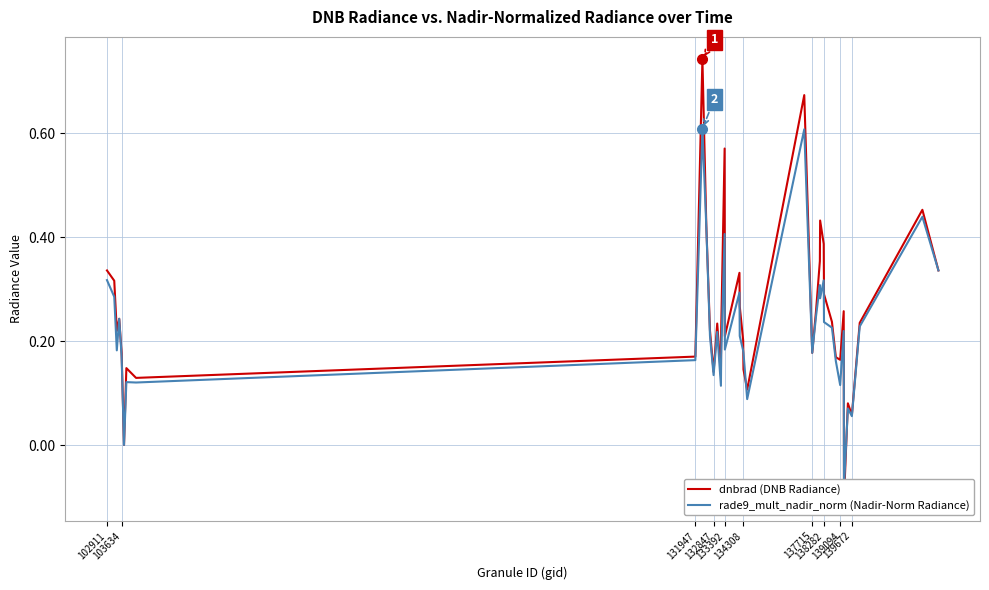

Is the value of dnbrad (DNB Radiance) at 131947 greater than the value of rade9_mult_nadir_norm (Nadir-Norm Radiance) at 139672?

No